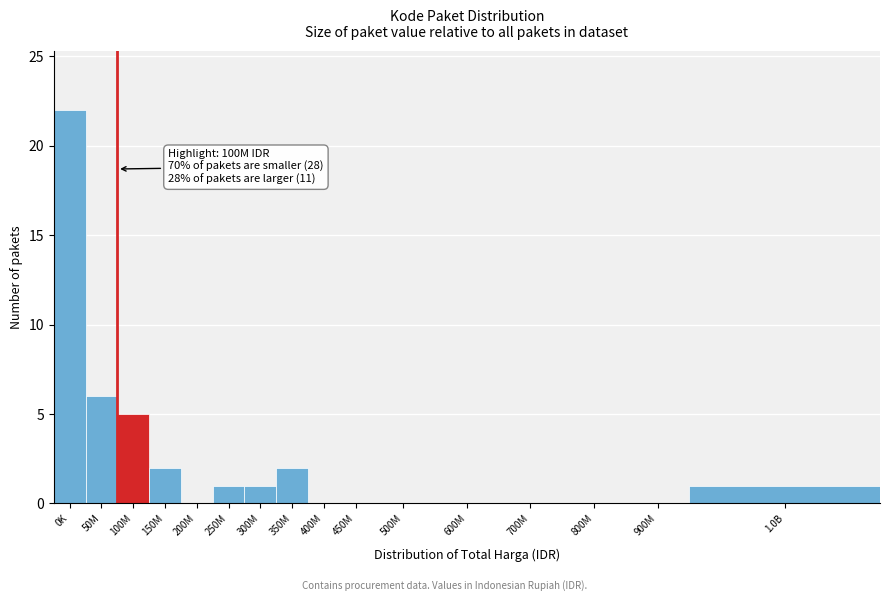

Reading left to right, transcribe all the data shown in this chart.

0K=22	50M=6	100M=5	150M=2	200M=0	250M=1	300M=1	350M=2	400M=0	450M=0	500M=0	600M=0	700M=0	800M=0	900M=0	1.0B=1